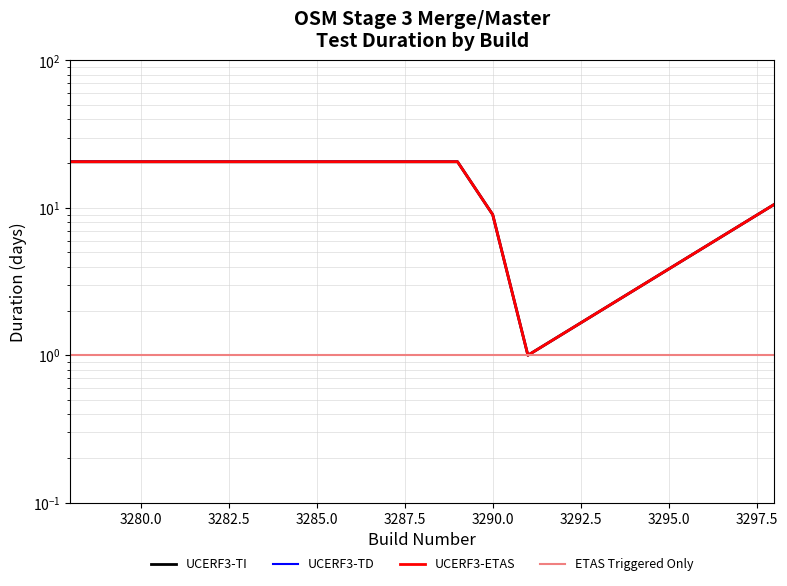

Rank the series at 3290.0 from highest to lowest value.

UCERF3-TI, UCERF3-TD, UCERF3-ETAS, ETAS Triggered Only